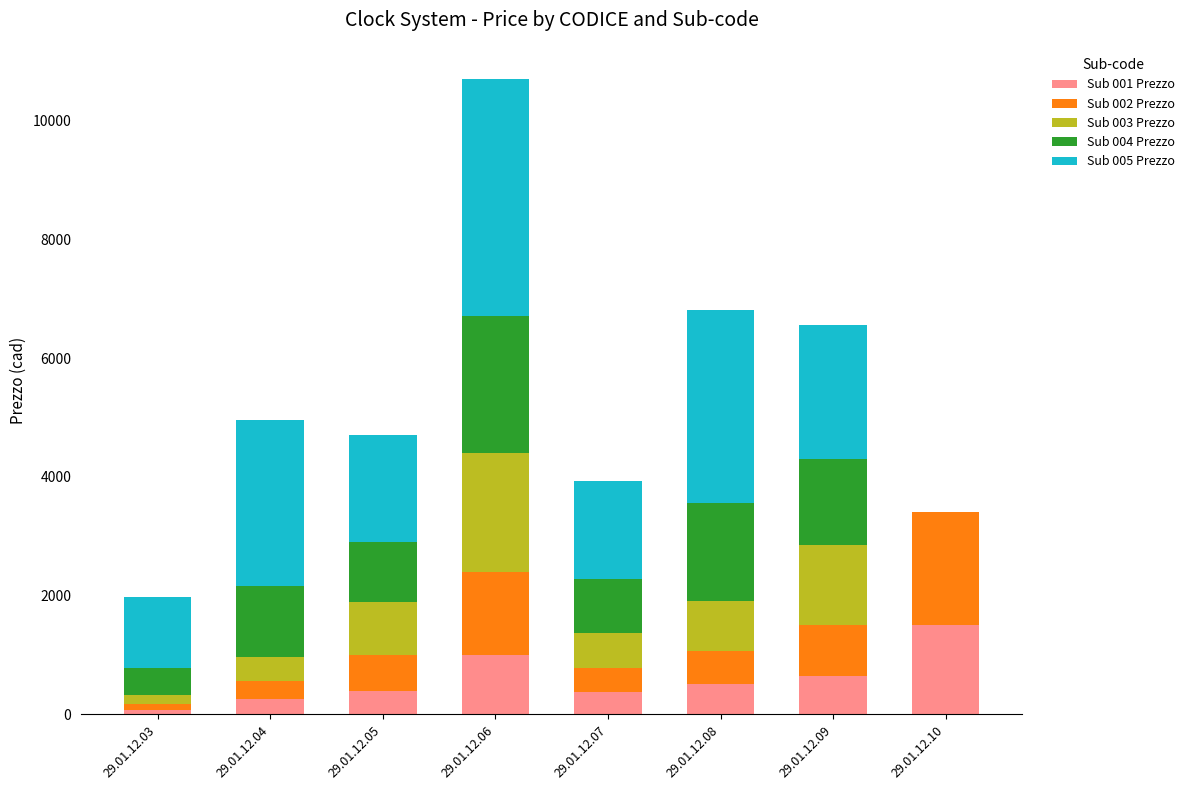

What are all the series names shown in the legend?

Sub 001 Prezzo, Sub 002 Prezzo, Sub 003 Prezzo, Sub 004 Prezzo, Sub 005 Prezzo